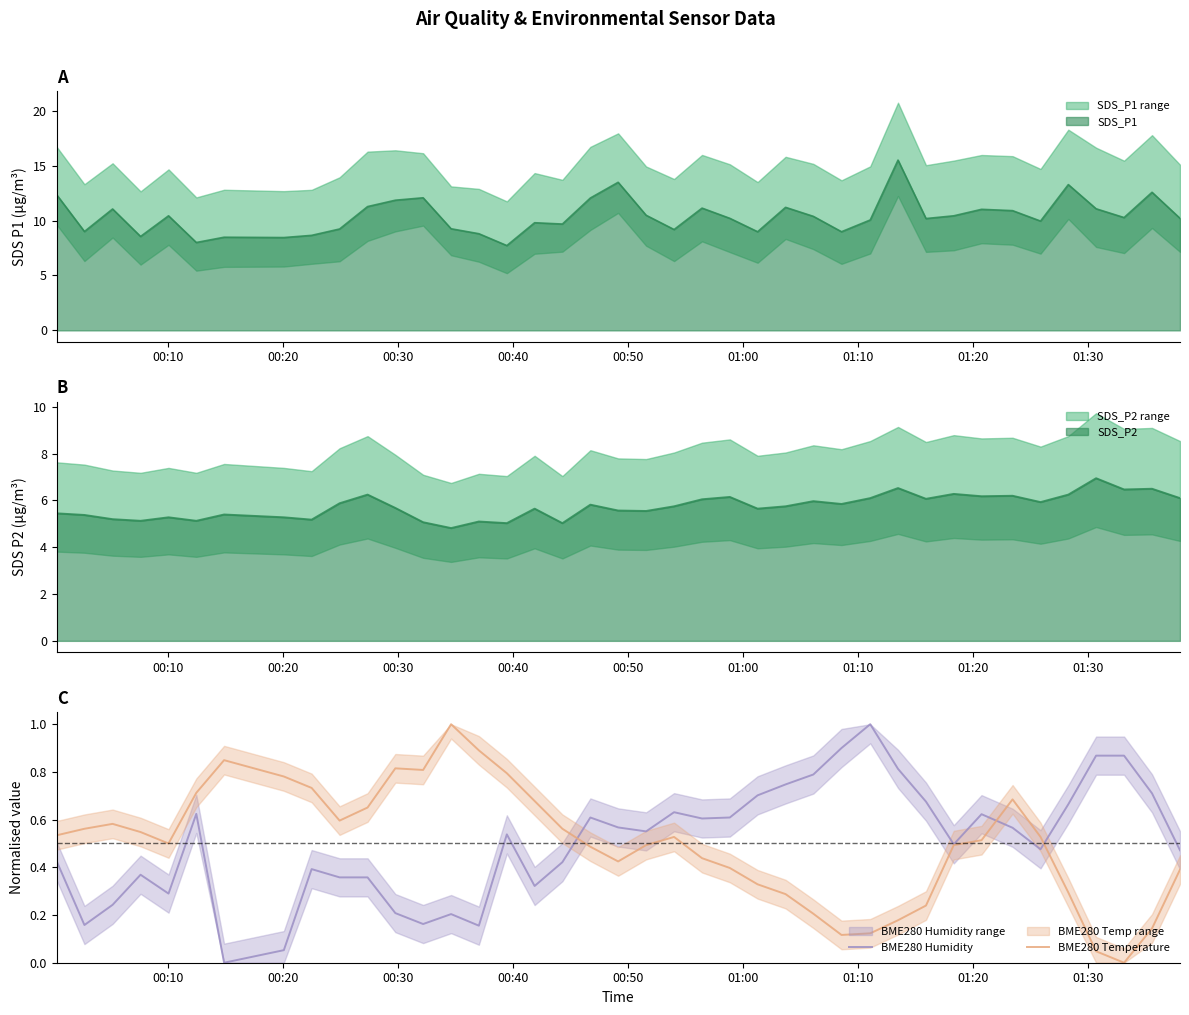

True or false: BME280 Temperature has a value of 0.2 at 00:50.

False